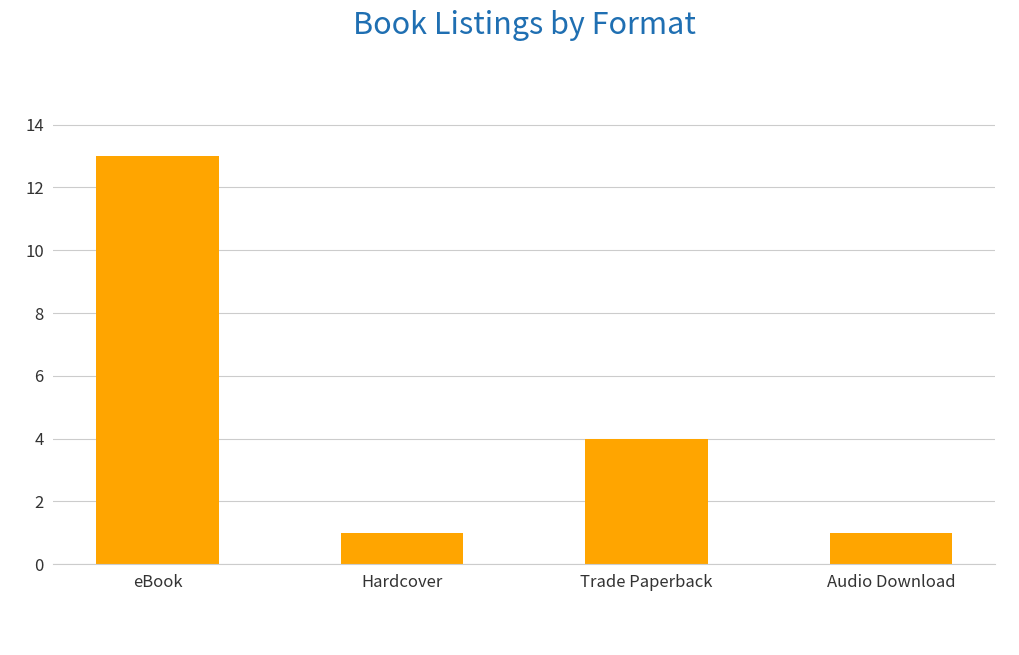

How many values are between 1 and 13?

4